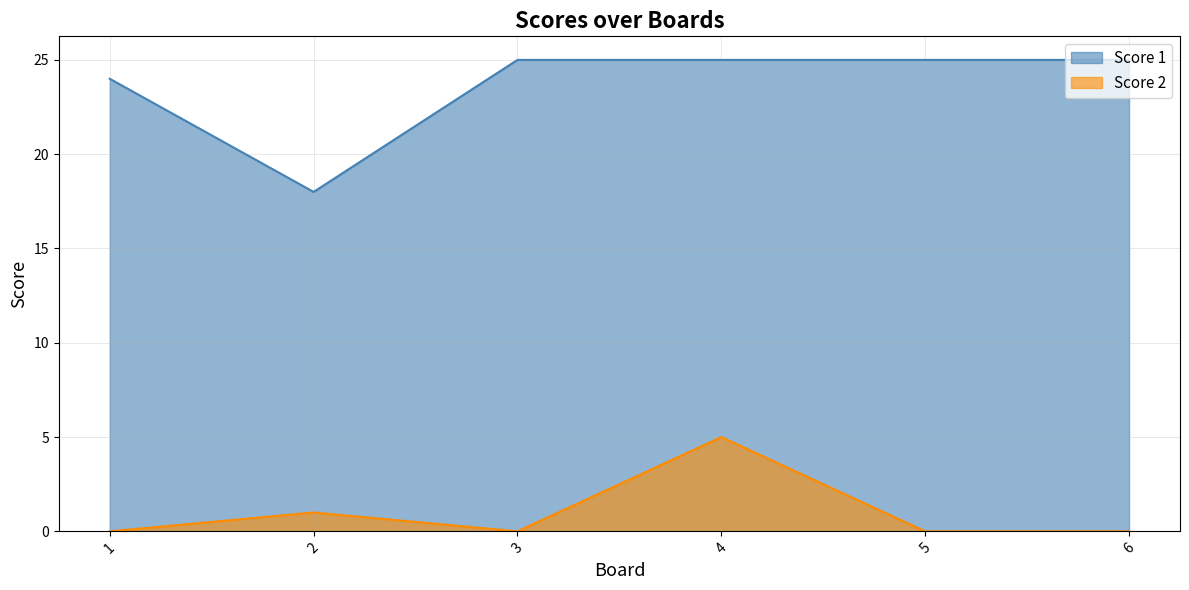

What is the average value of the Score 1 series?

24